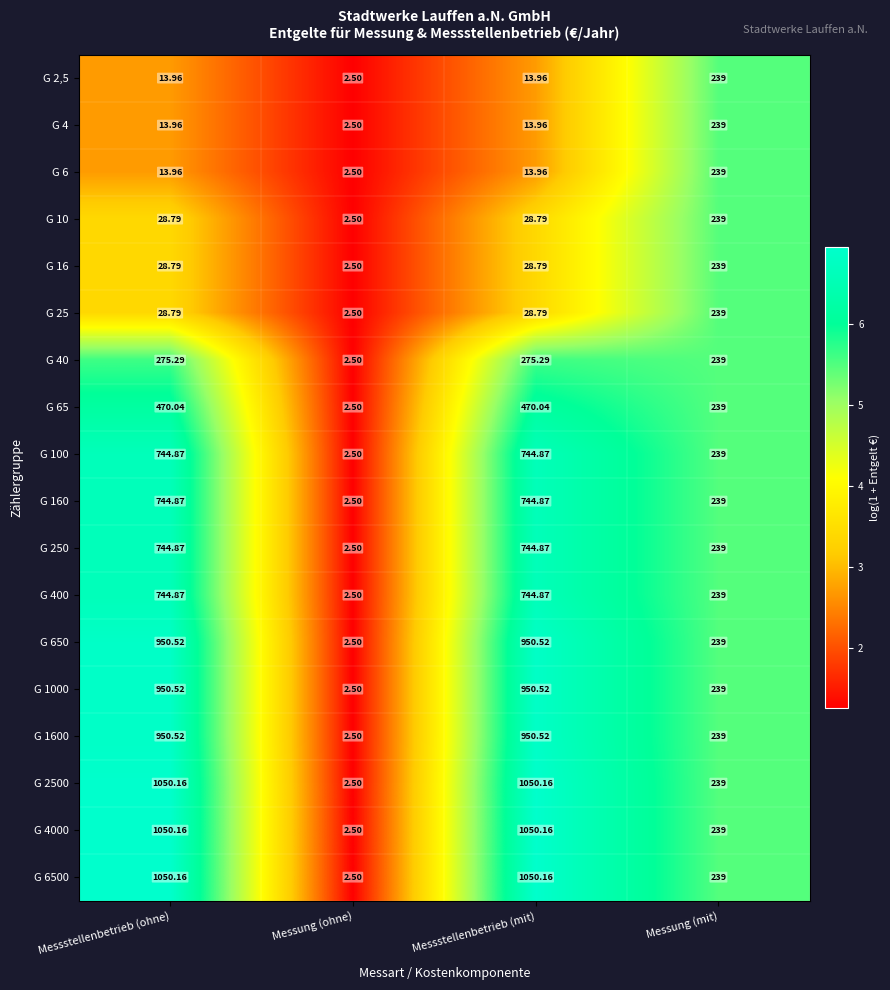

Which label corresponds to the smallest value in the chart?

Messung (ohne)